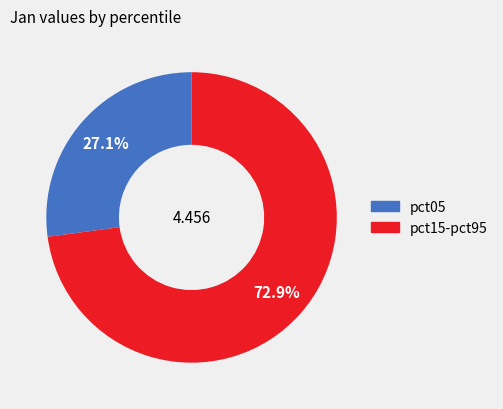

Is there any slice that represents more than half of the pie?

Yes